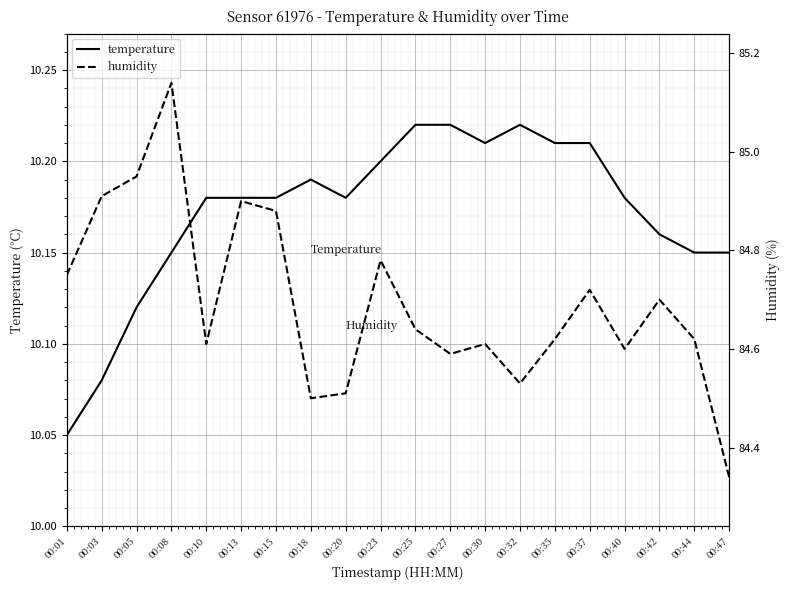

Which series has the widest spread of values?

humidity